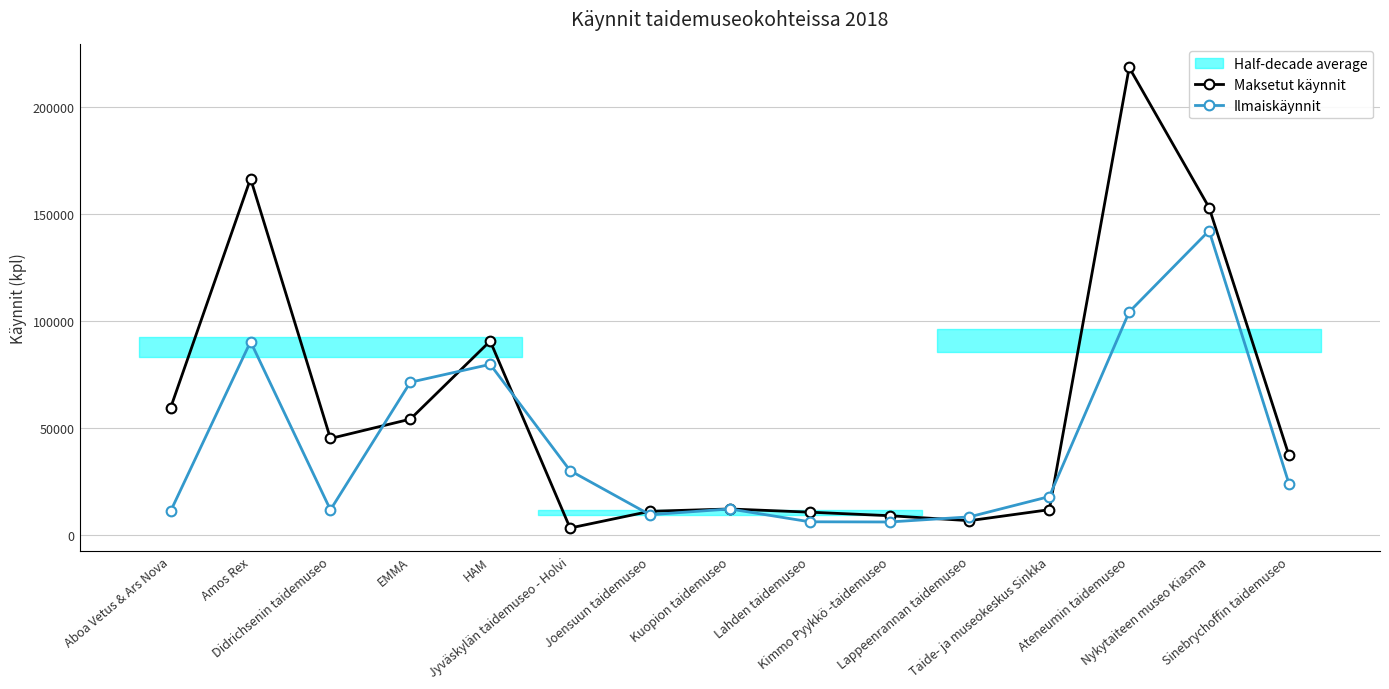

Rank the categories by Maksetut käynnit value from lowest to highest.

Jyväskylän taidemuseo - Holvi, Lappeenrannan taidemuseo, Kimmo Pyykkö -taidemuseo, Lahden taidemuseo, Joensuun taidemuseo, Taide- ja museokeskus Sinkka, Kuopion taidemuseo, Sinebrychoffin taidemuseo, Didrichsenin taidemuseo, EMMA, Aboa Vetus & Ars Nova, HAM, Nykytaiteen museo Kiasma, Amos Rex, Ateneumin taidemuseo